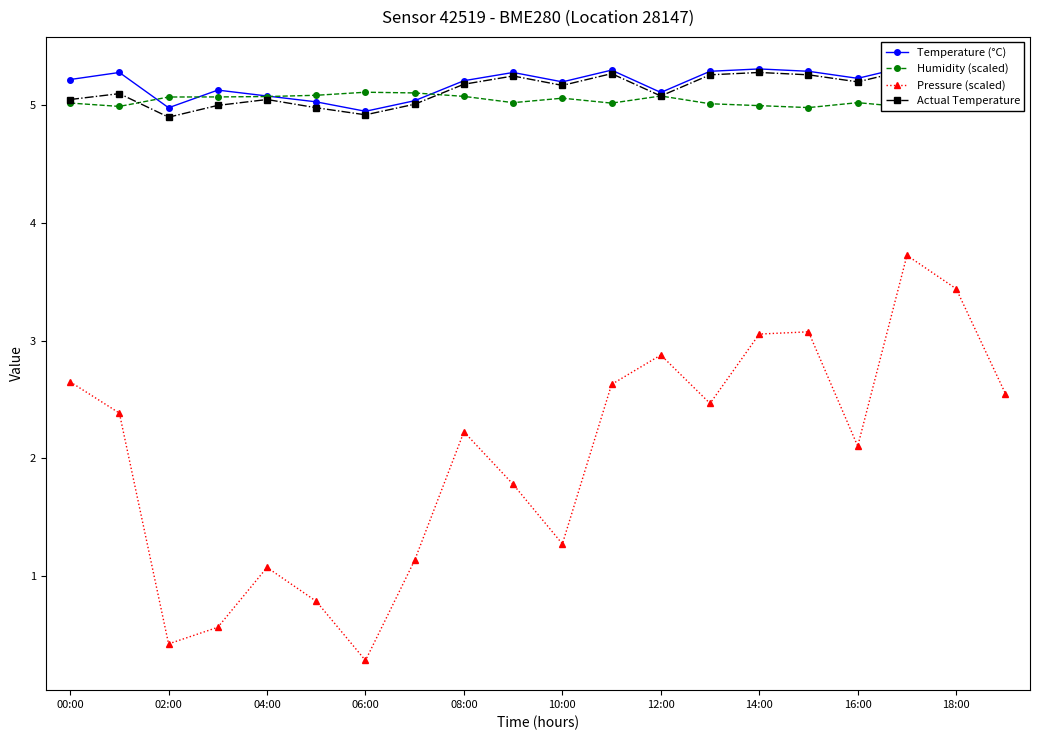

Where does the Pressure (scaled) series first go above 2?

00:00